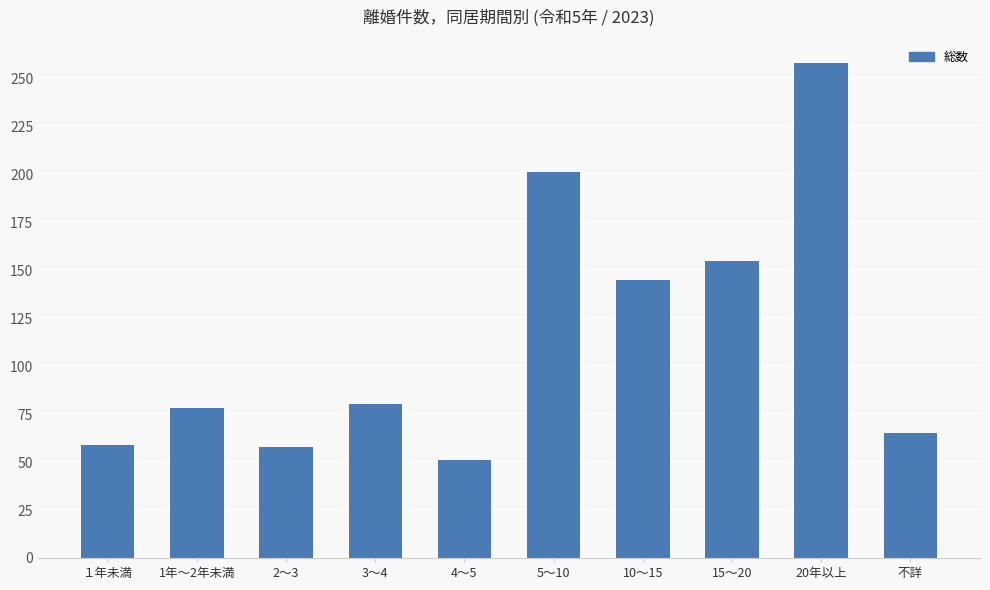

What position from the right is 2～3?

8